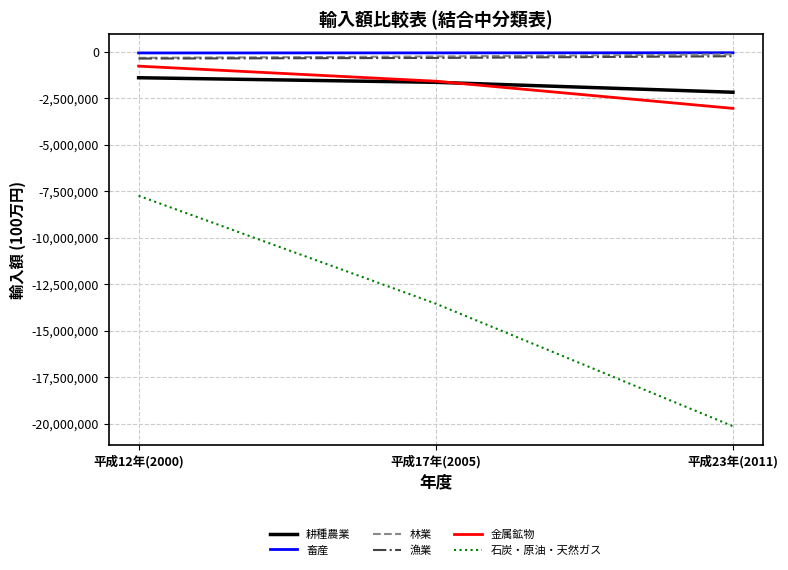

At which label is 金属鉱物 closest to -1898312?

平成17年(2005)